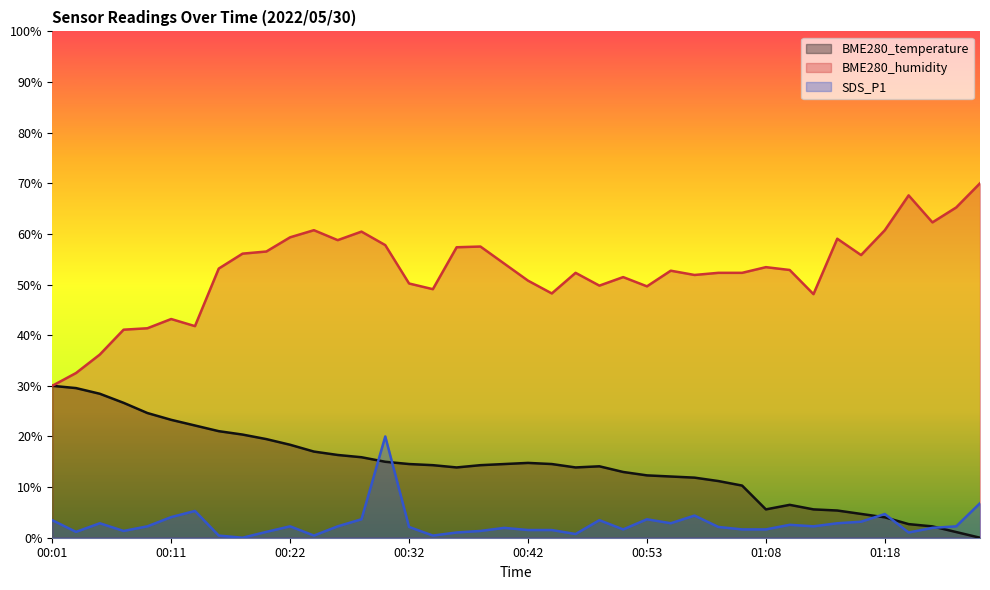

Is it true that SDS_P1 equals 0.5 at 00:09?

False